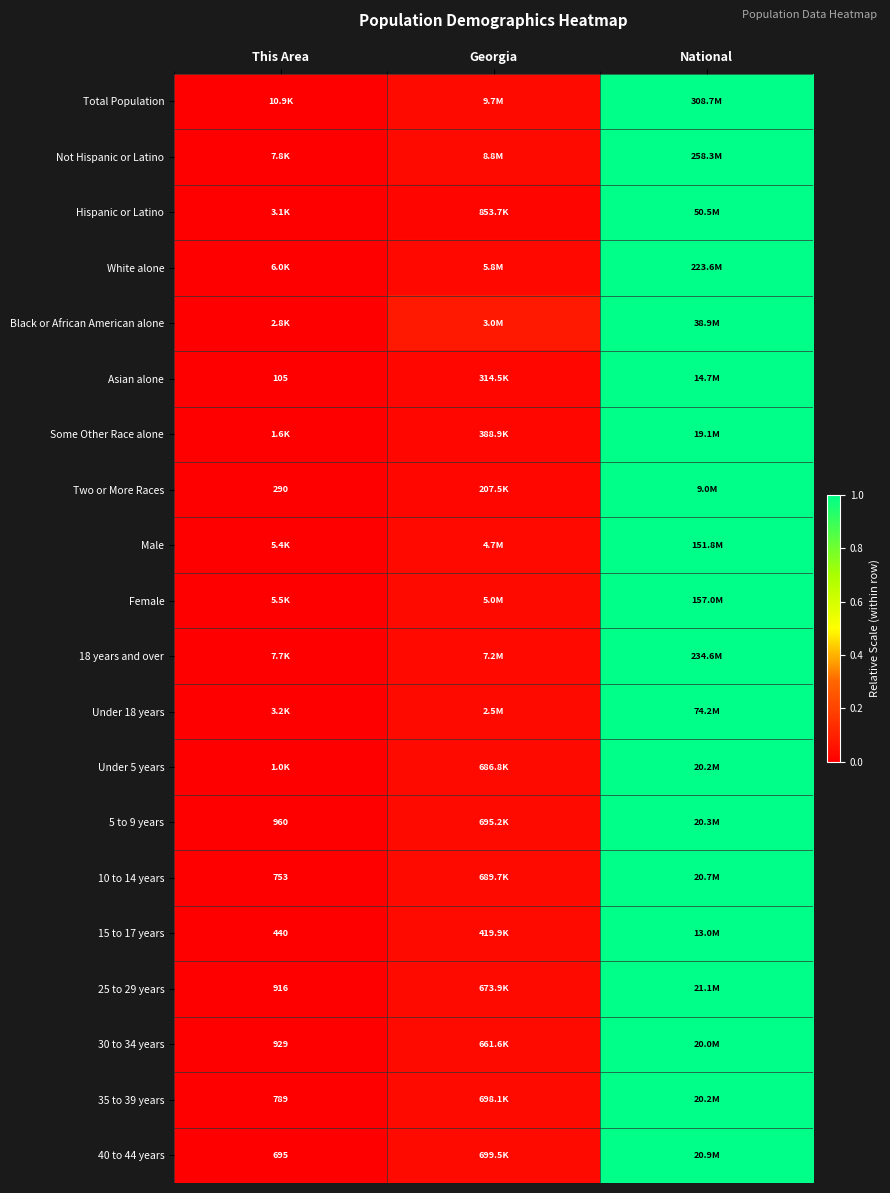

Which series has the widest spread of values?

Total Population